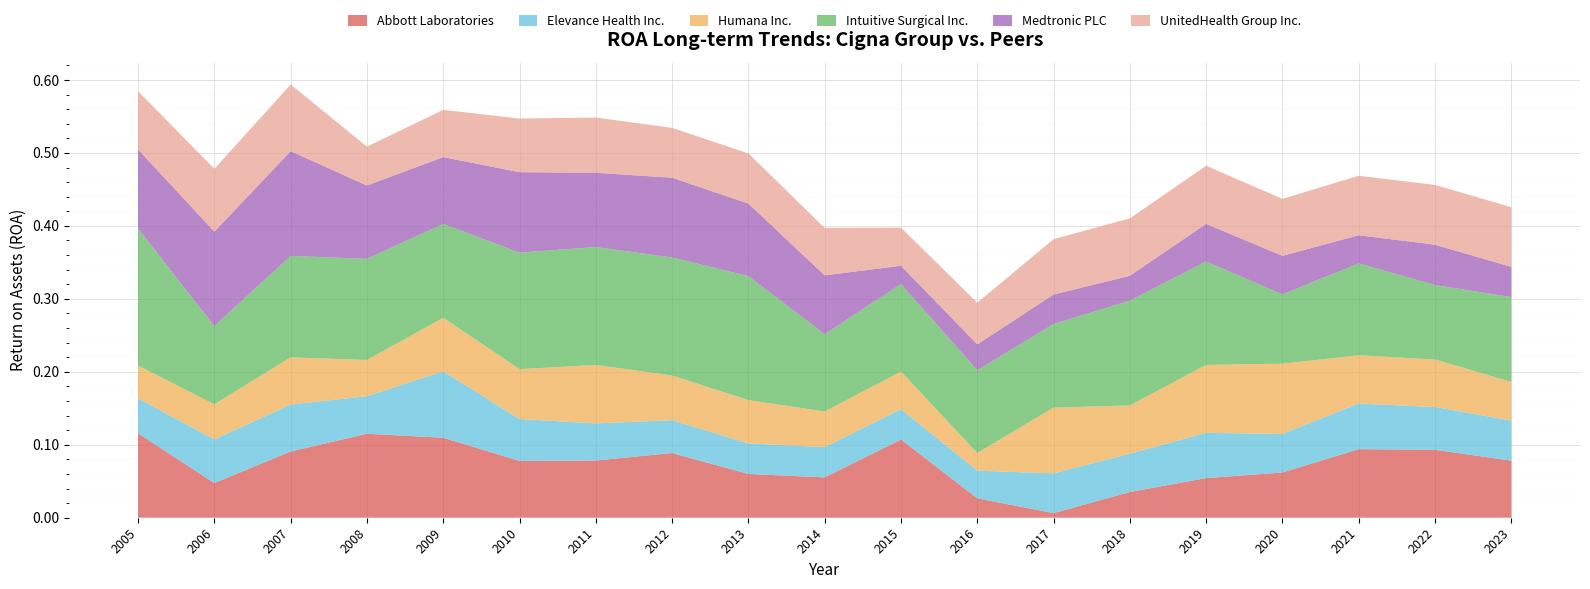

Reading left to right, extract all data points from this chart.

Abbott Laboratories: 0.1	0.0	0.1	0.1	0.1	0.1	0.1	0.1	0.1	0.1	0.1	0.0	0.0	0.0	0.1	0.1	0.1	0.1	0.1
Elevance Health Inc.: 0.0	0.1	0.1	0.1	0.1	0.1	0.1	0.0	0.0	0.0	0.0	0.0	0.1	0.1	0.1	0.1	0.1	0.1	0.1
Humana Inc.: 0.0	0.0	0.1	0.0	0.1	0.1	0.1	0.1	0.1	0.0	0.1	0.0	0.1	0.1	0.1	0.1	0.1	0.1	0.1
Intuitive Surgical Inc.: 0.2	0.1	0.1	0.1	0.1	0.2	0.2	0.2	0.2	0.1	0.1	0.1	0.1	0.1	0.1	0.1	0.1	0.1	0.1
Medtronic PLC: 0.1	0.1	0.1	0.1	0.1	0.1	0.1	0.1	0.1	0.1	0.0	0.0	0.0	0.0	0.1	0.1	0.0	0.1	0.0
UnitedHealth Group Inc.: 0.1	0.1	0.1	0.1	0.1	0.1	0.1	0.1	0.1	0.1	0.1	0.1	0.1	0.1	0.1	0.1	0.1	0.1	0.1